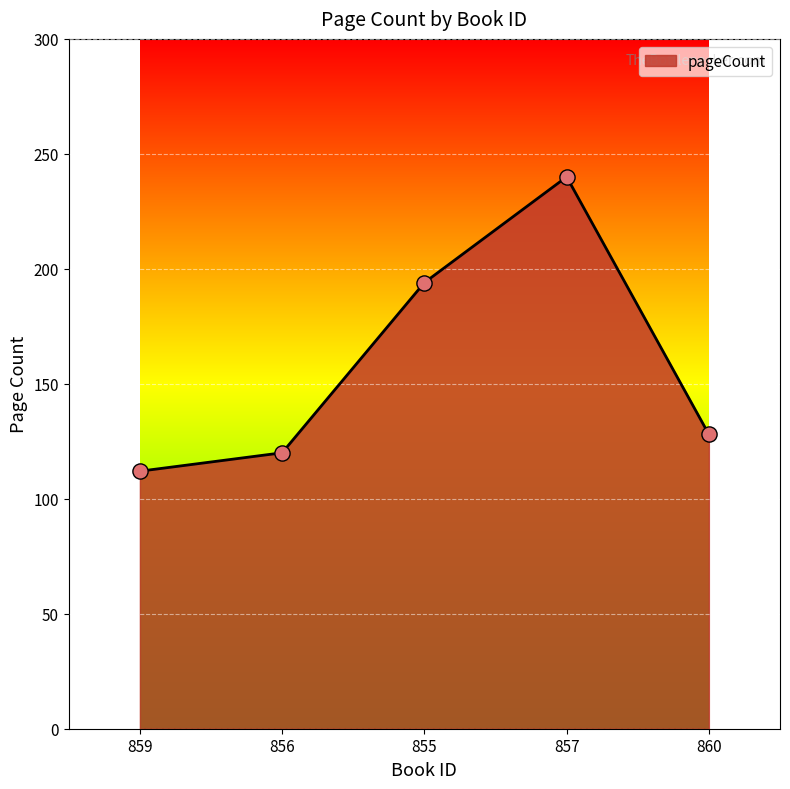

What is the ratio of the value at 860 to the value at 855?

0.7